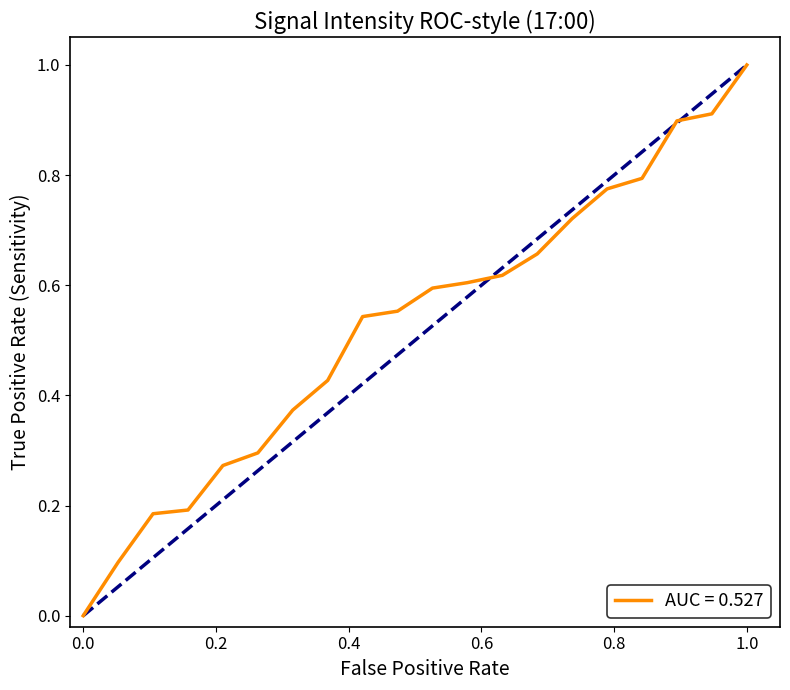

Which category has the highest value in the AUC = 0.527 series?

1.0